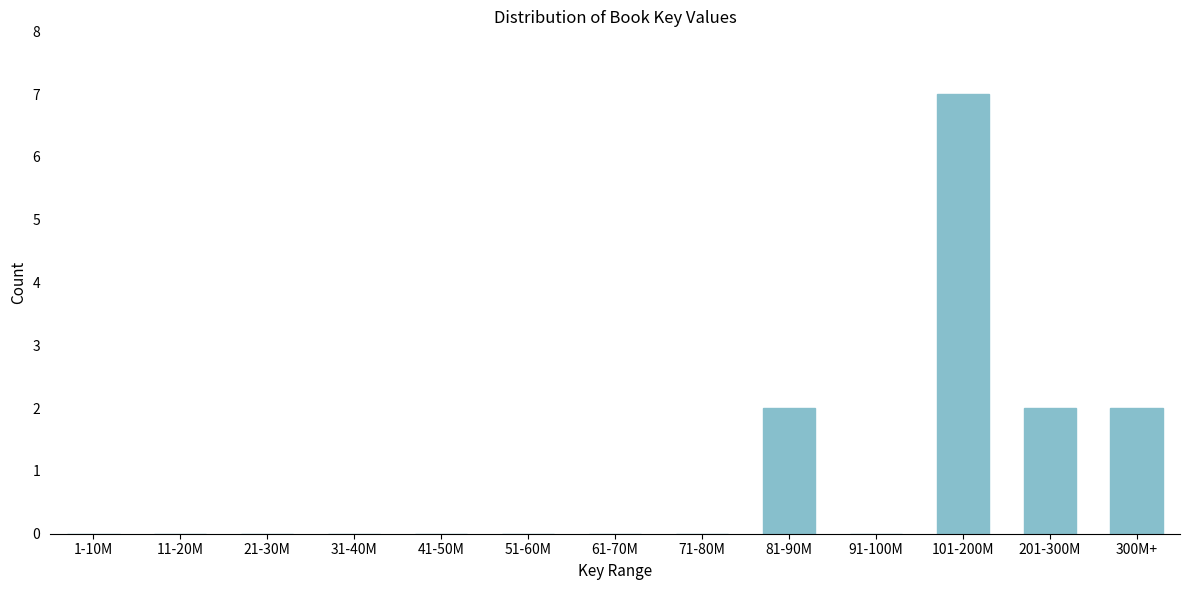

Reading left to right, extract all data points from this chart.

1-10M=0	11-20M=0	21-30M=0	31-40M=0	41-50M=0	51-60M=0	61-70M=0	71-80M=0	81-90M=2	91-100M=0	101-200M=7	201-300M=2	300M+=2